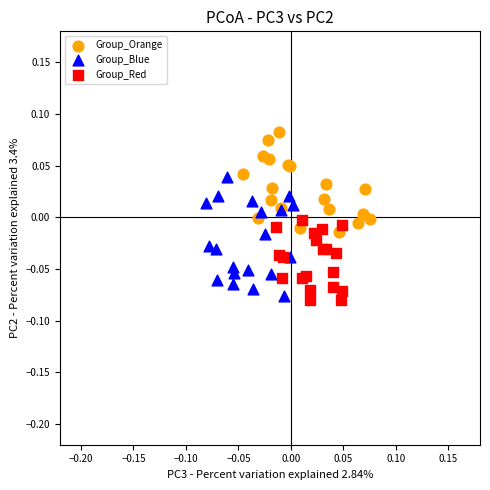

Which series has the largest Y range (max minus min)?

Group_Blue